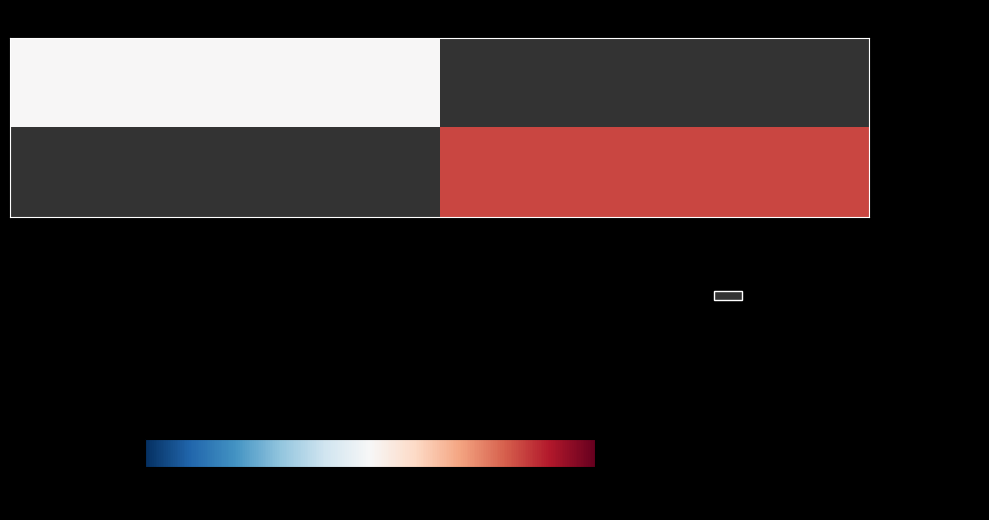

What value does the - fefff981...638 series have at -1?

6.0